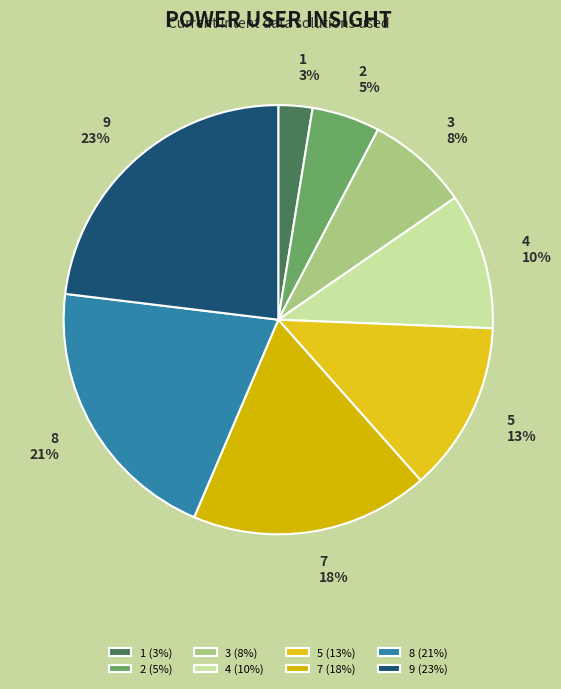

To the nearest percent, what is the combined percentage of 8 and 4?

31%